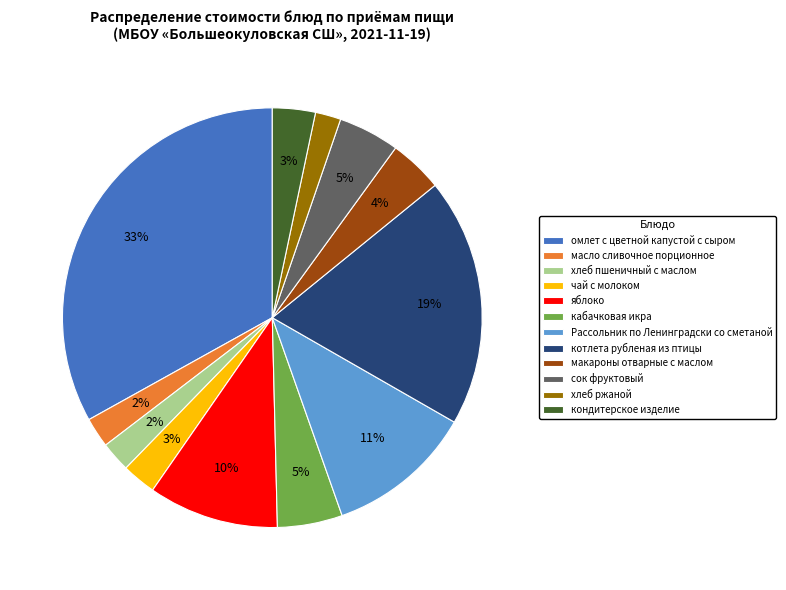

Does кондитерское изделие represent more than half of the total?

No